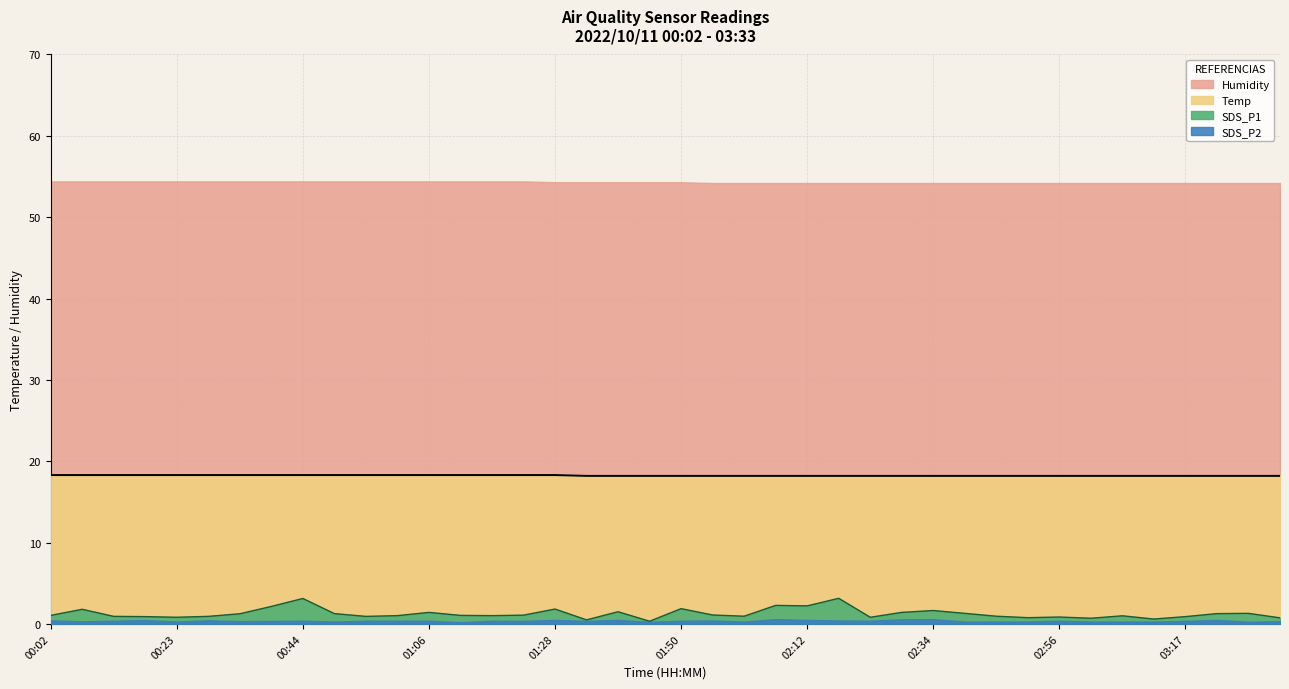

At which category is the sum across all series the highest?

00:44